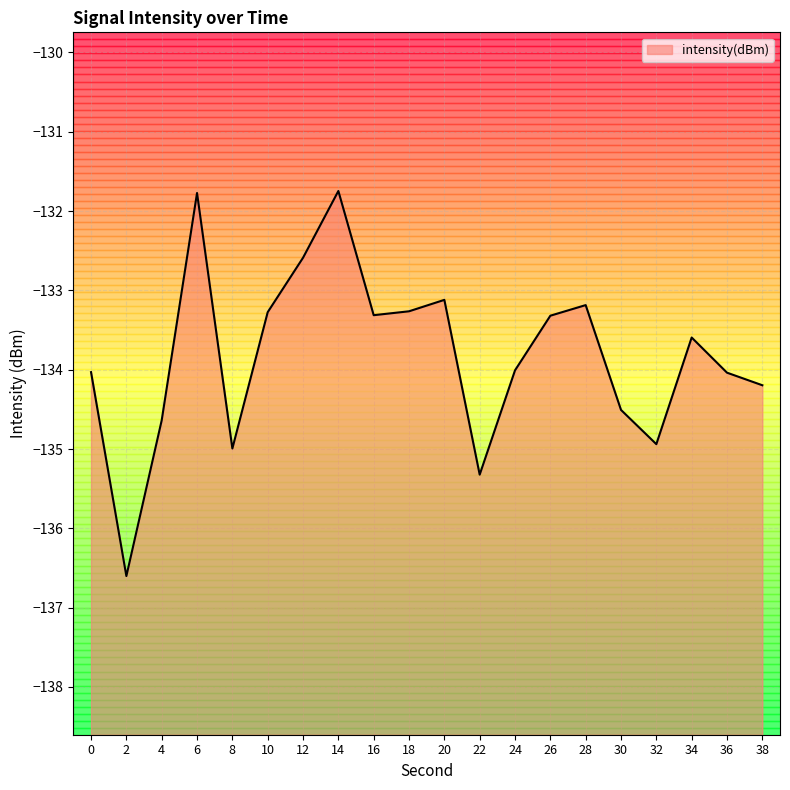

Reading left to right, extract all data points from this chart.

-134.0	-136.6	-134.6	-131.8	-135.0	-133.3	-132.6	-131.7	-133.3	-133.3	-133.1	-135.3	-134.0	-133.3	-133.2	-134.5	-134.9	-133.6	-134.0	-134.2